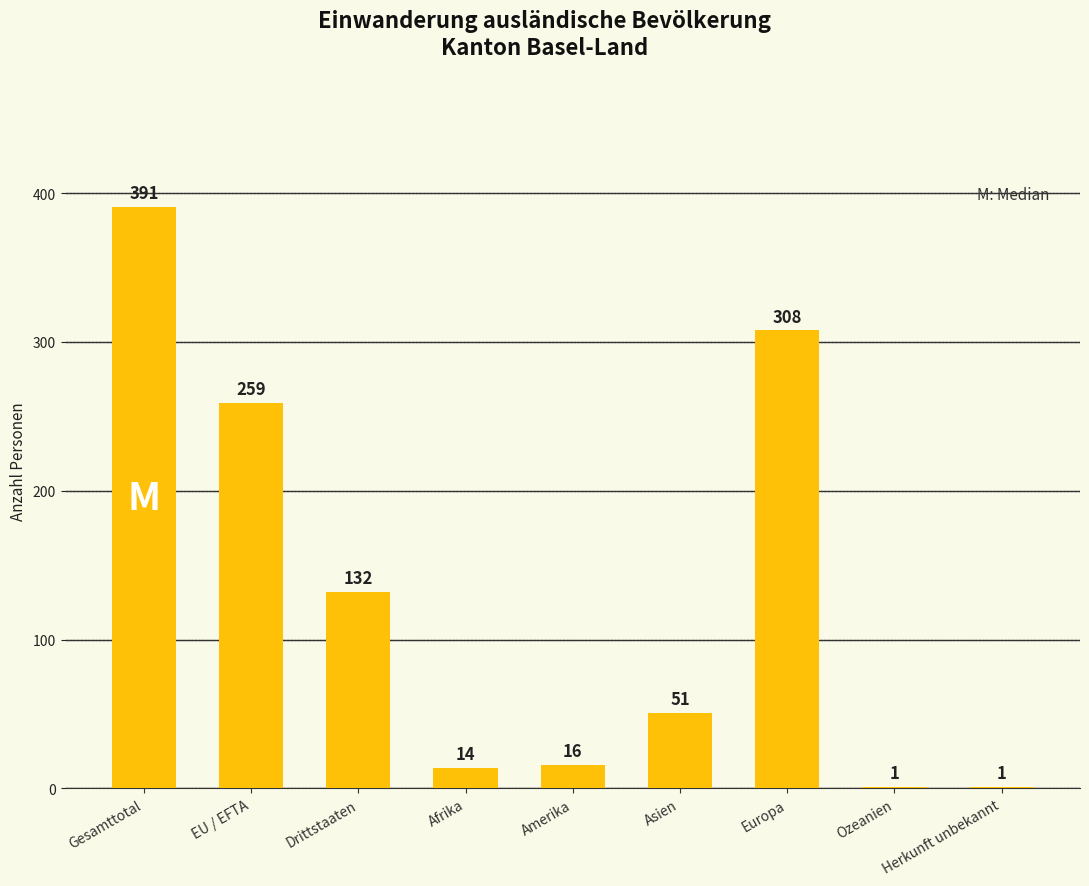

Is it true that the value at Europa is 440?

False